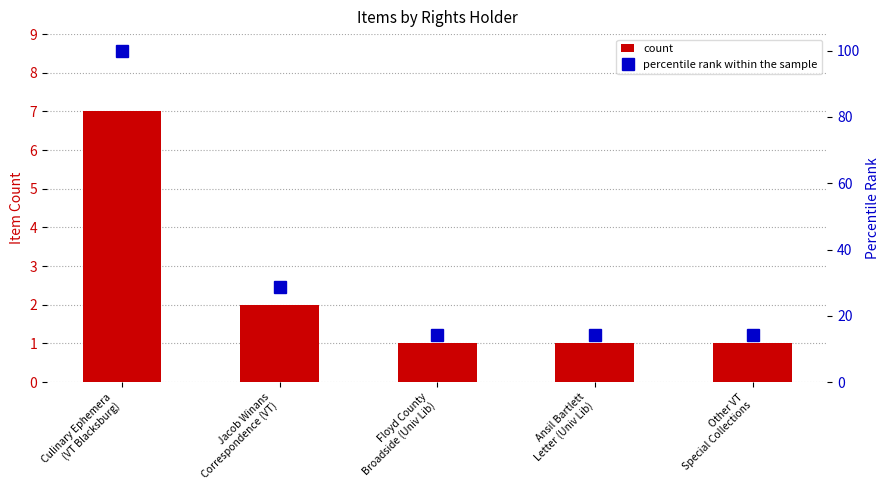

Reading right to left, transcribe all the data shown in this chart.

count: Other VT
Special Collections=1.0	Ansil Bartlett
Letter (Univ Lib)=1.0	Floyd County
Broadside (Univ Lib)=1.0	Jacob Winans
Correspondence (VT)=2.0	Culinary Ephemera
(VT Blacksburg)=7.0
percentile rank within the sample: Other VT
Special Collections=14.3	Ansil Bartlett
Letter (Univ Lib)=14.3	Floyd County
Broadside (Univ Lib)=14.3	Jacob Winans
Correspondence (VT)=28.6	Culinary Ephemera
(VT Blacksburg)=100.0